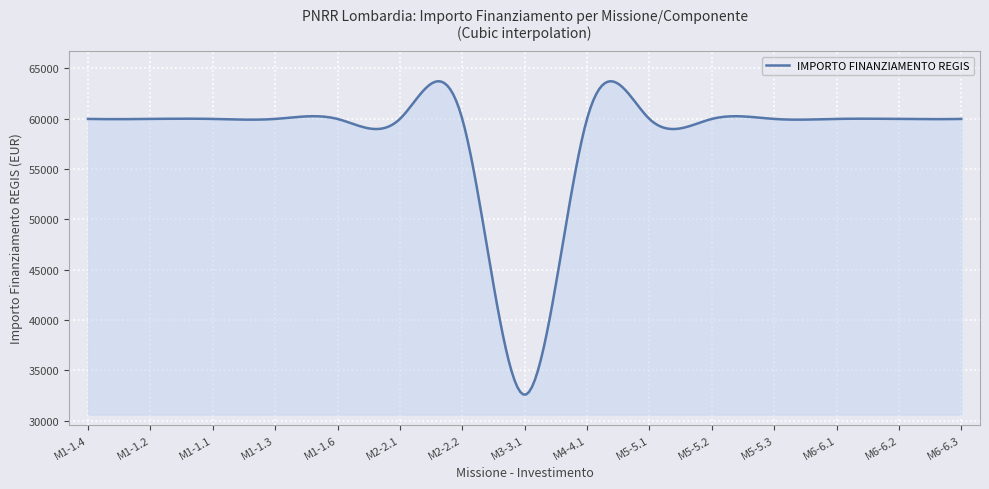

What is the difference between the maximum and minimum values?

31087.0